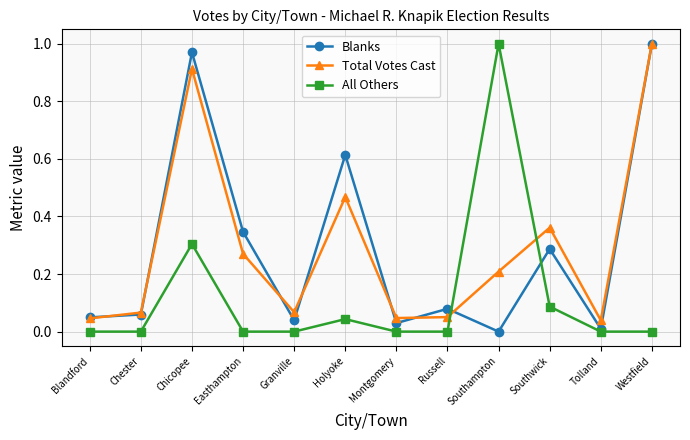

Is it true that All Others equals 0.0 at Granville?

True